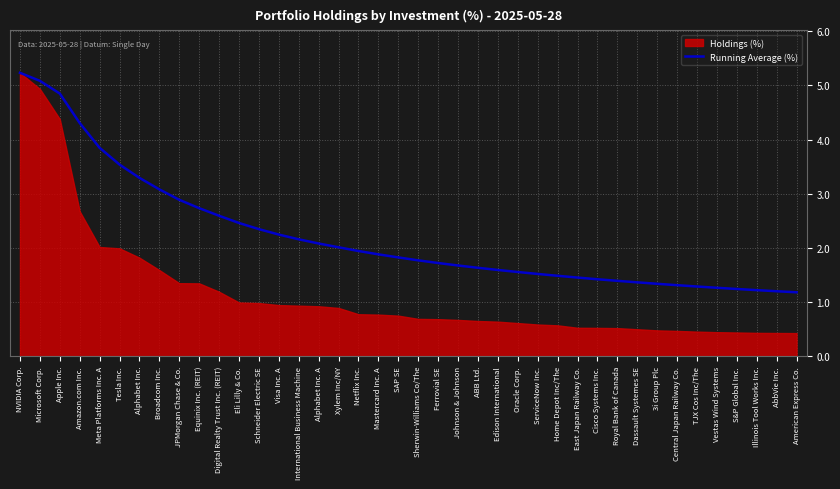

Is it true that Running Average (%) equals 1.3 at 3i Group Plc?

True